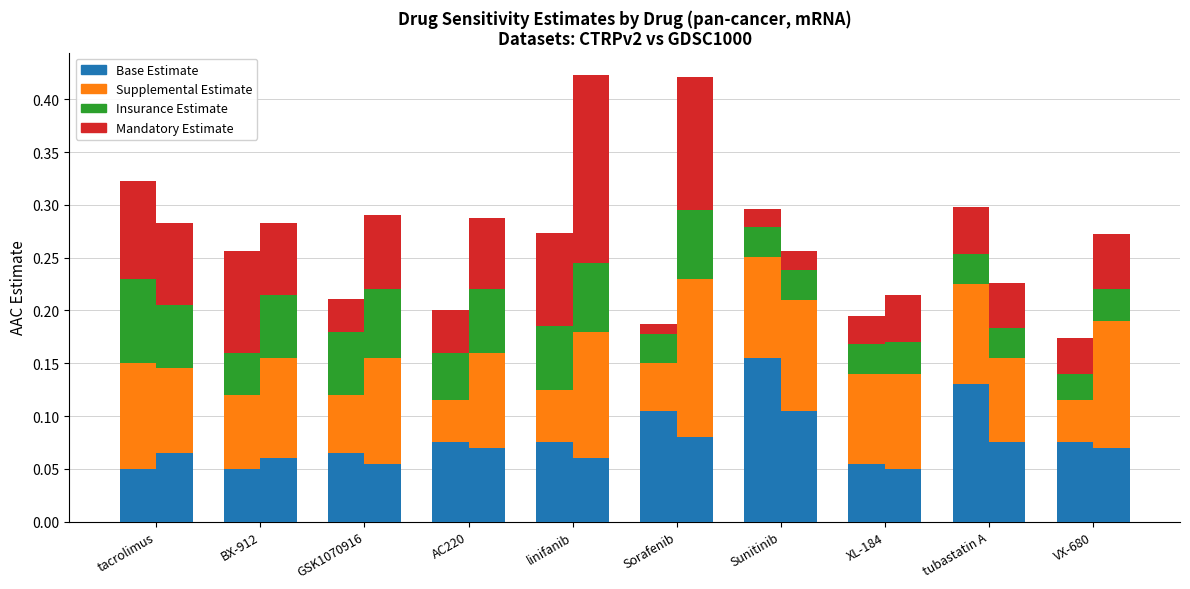

What is the value of the Base Estimate bar at the 3rd from the left?

0.1